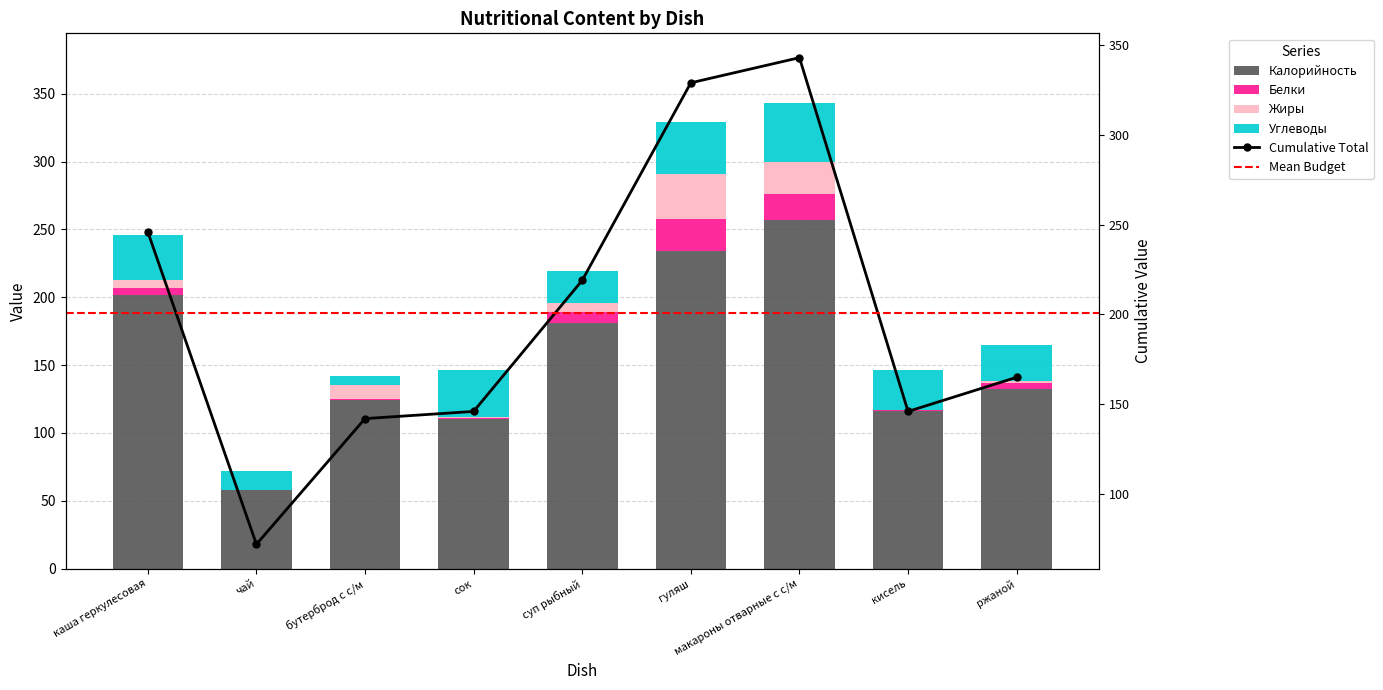

Which series has the widest spread of values?

Калорийность